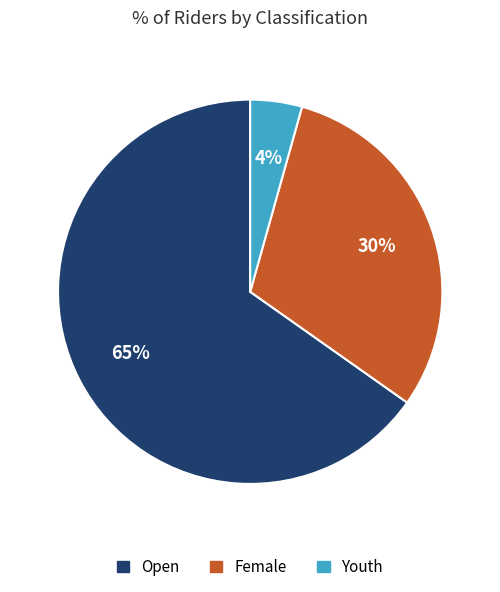

Which slice is the smallest?

Youth